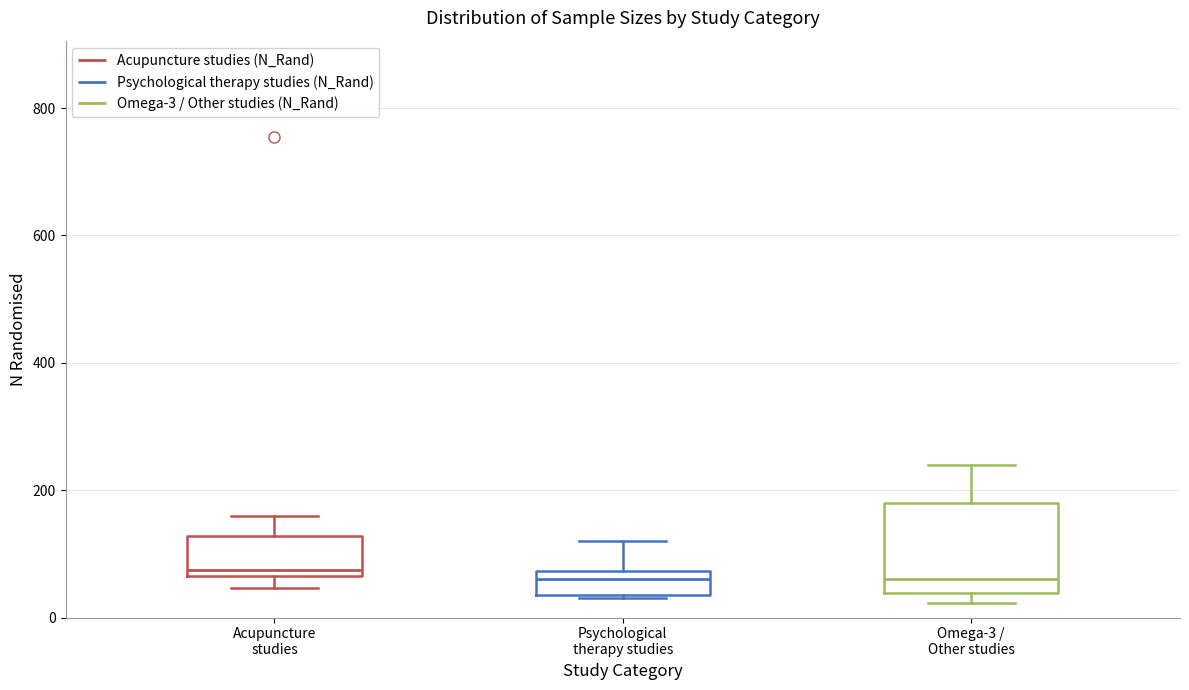

Reading left to right, read every box against the y-axis: the position of its median line, the range the box covers, and the ends of its whiskers. The values are not printed on the chart, so give them approximately, as read against the axis.

Acupuncture studies: median 80, box 60 to 120, whiskers 40 to 160
Psychological therapy studies: median 60, box 40 to 80, whiskers 40 to 120
Omega-3 / Other studies: median 60, box 40 to 180, whiskers 20 to 240